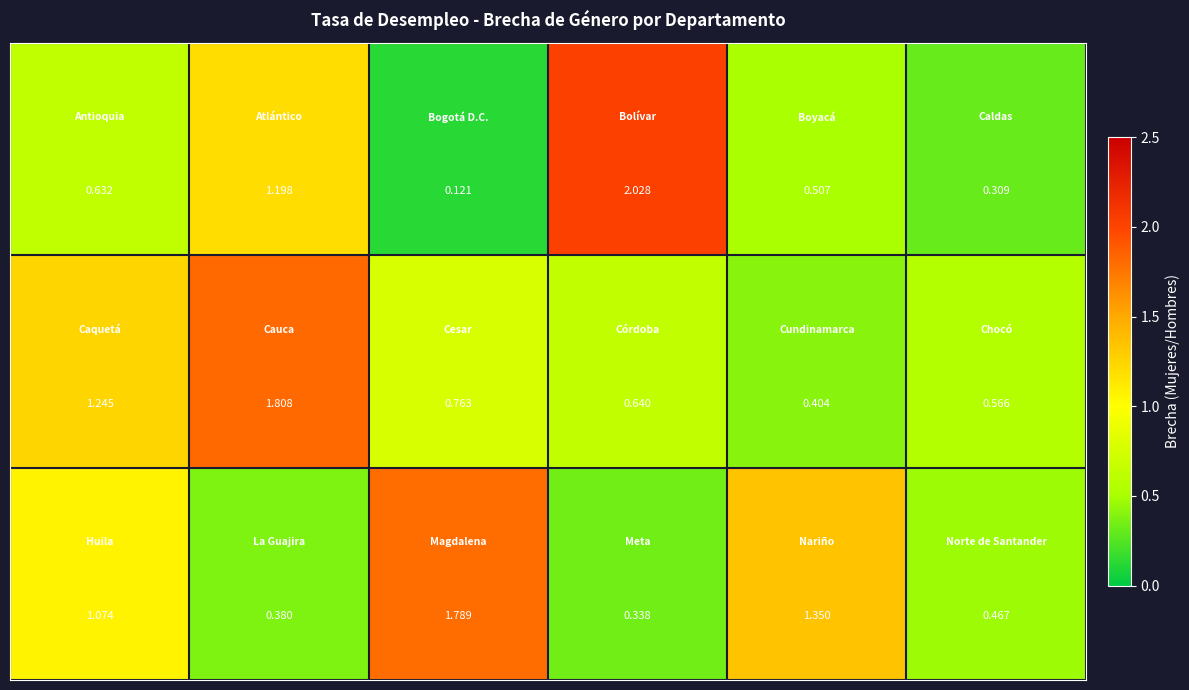

At which category does the chart reach its peak across all series?

3